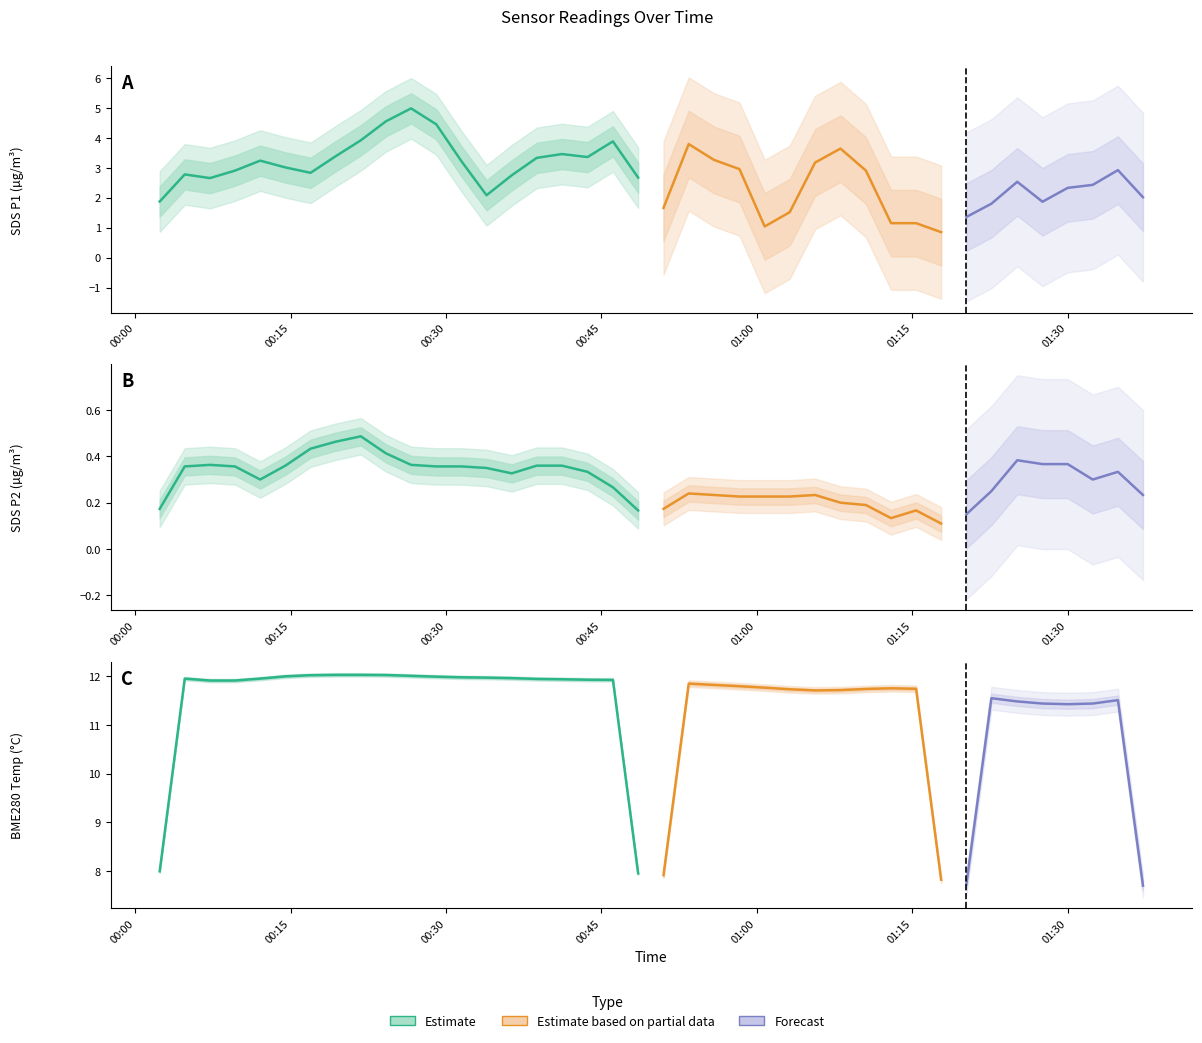

What value does the BME280_temperature series have at 31?

11.7